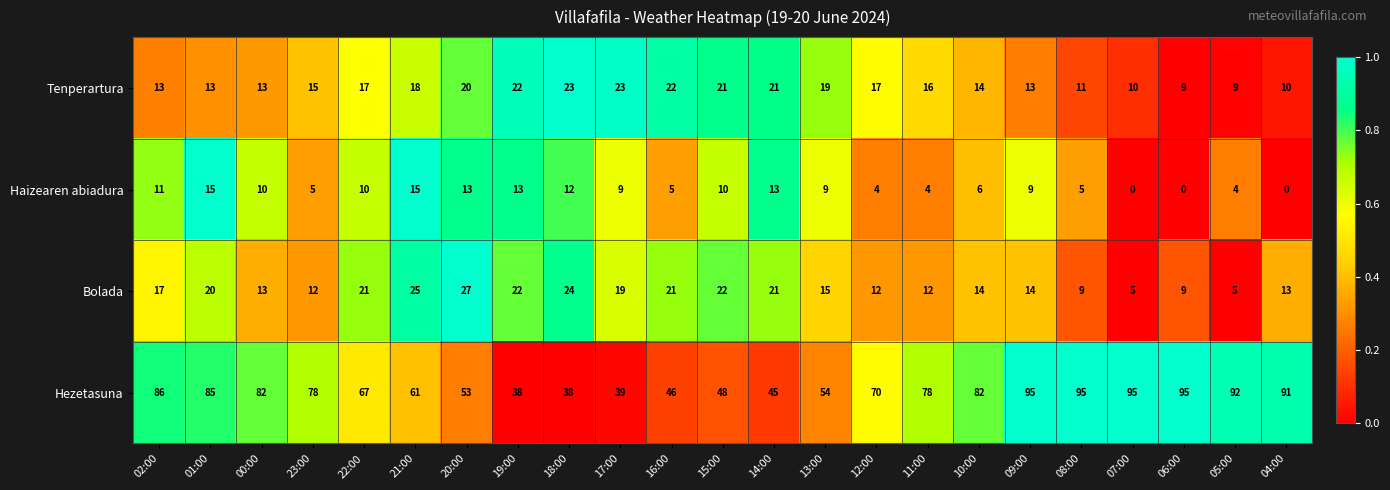

Which series has the largest range (max minus min)?

Hezetasuna